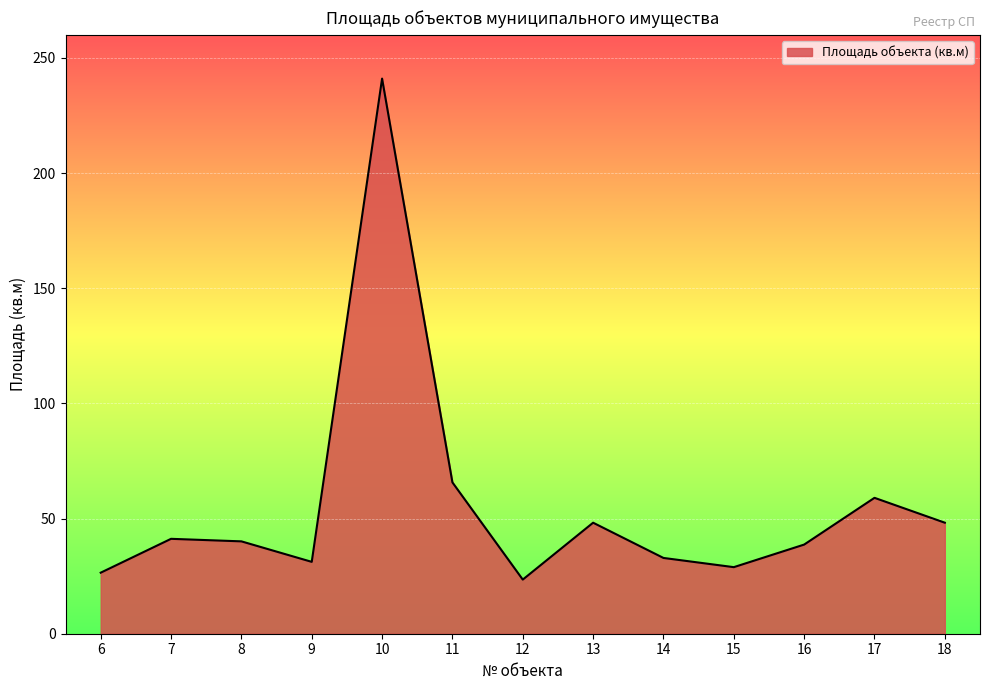

The value at 17 is 36.4. True or false?

False